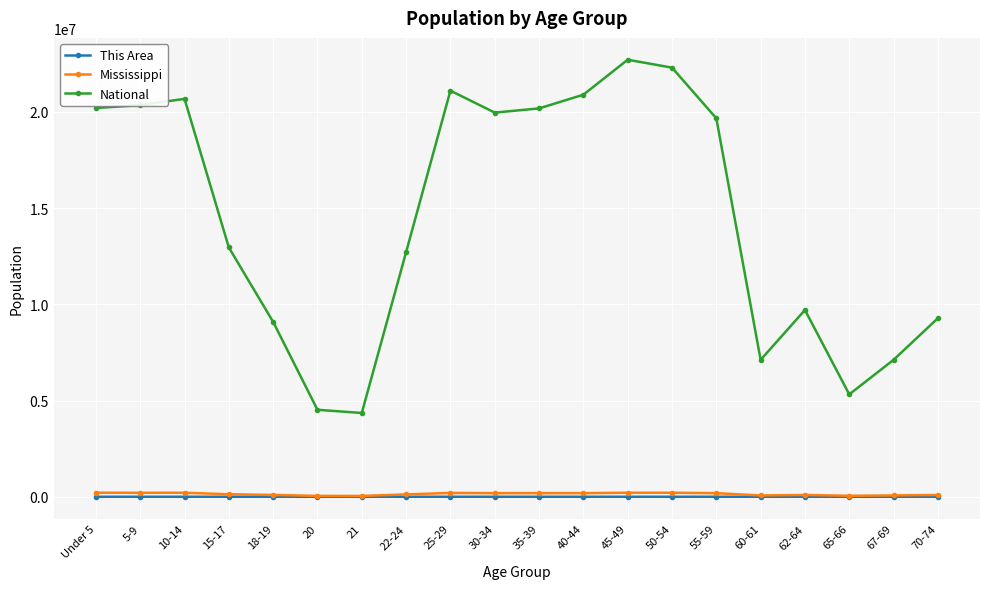

List the series in order of their peak value, highest first.

National, Mississippi, This Area